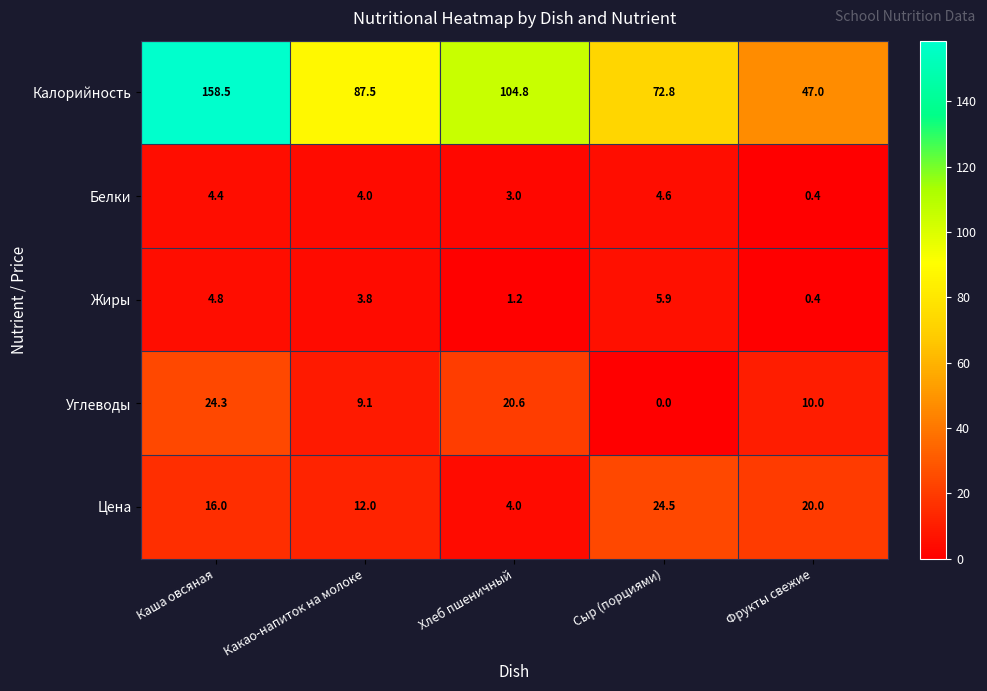

What is the sum of the Цена values at Каша овсяная and Сыр (порциями)?

40.5